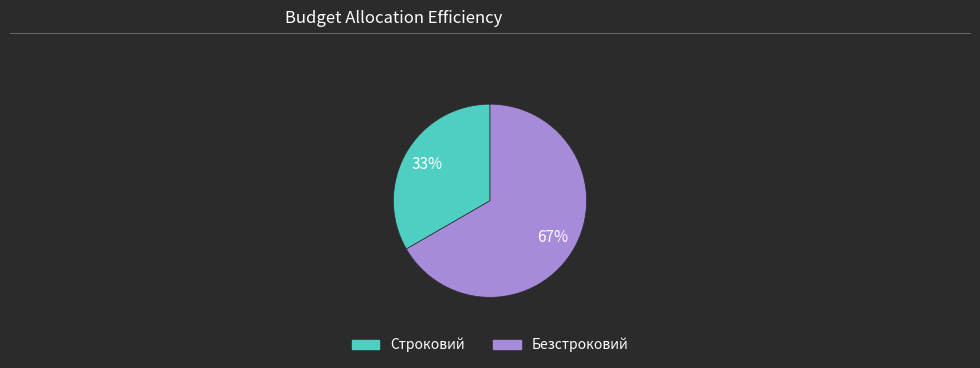

Which has a higher value, Безстроковий or Строковий?

Безстроковий